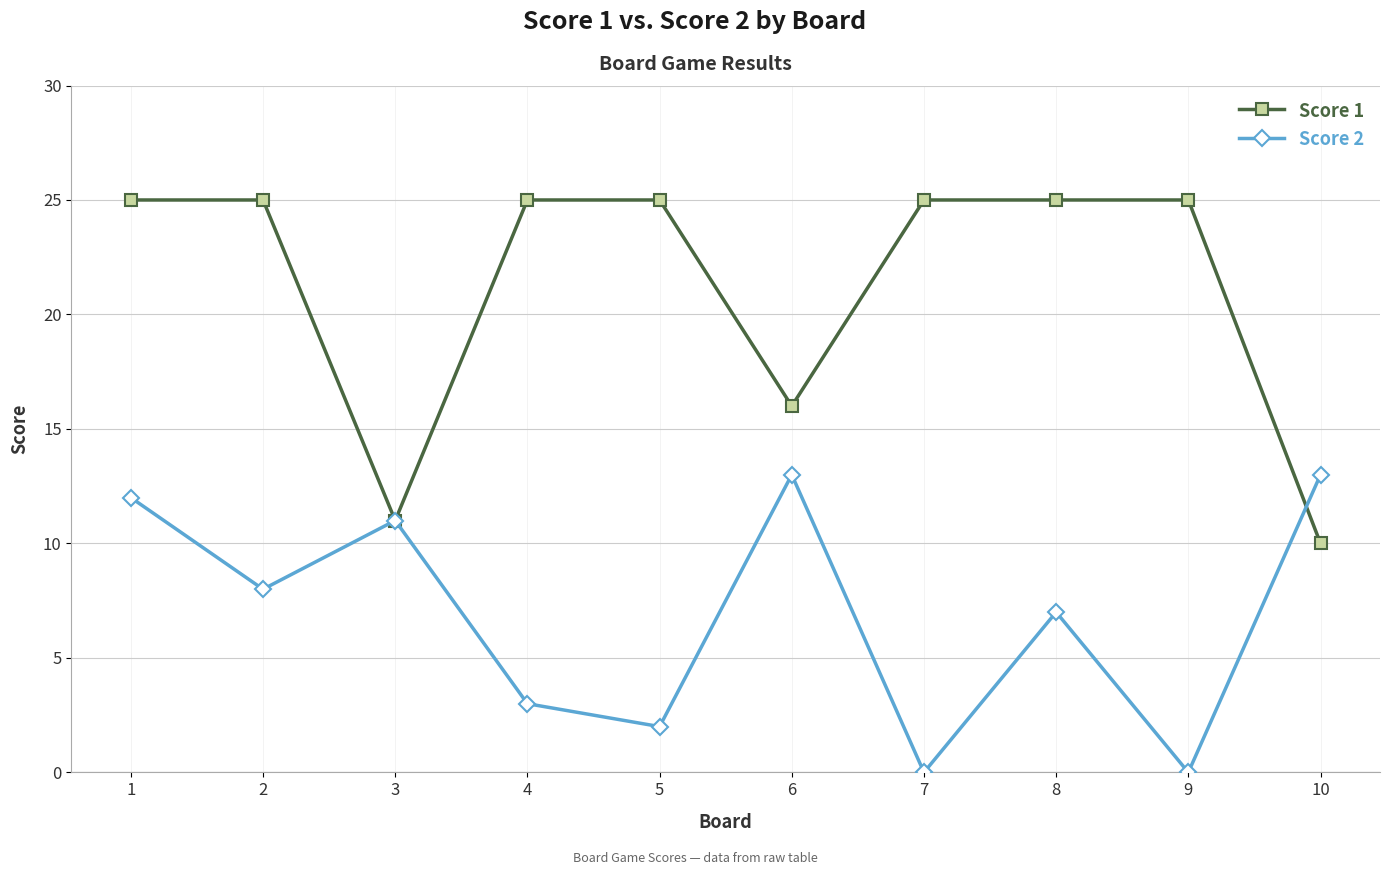

Count the number of data series in this chart.

2